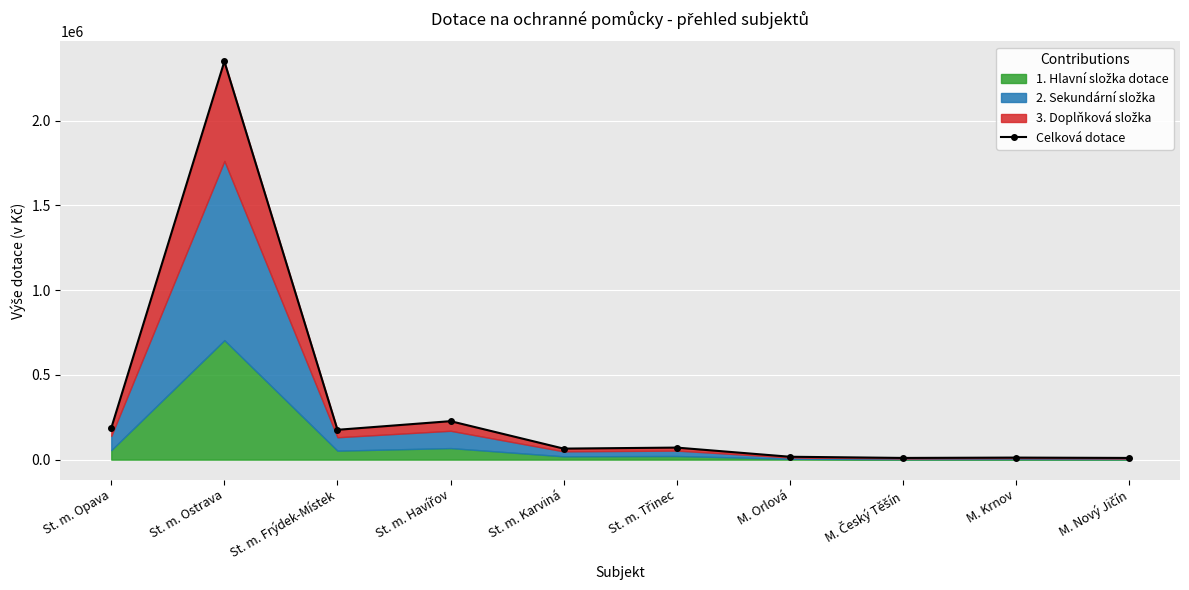

What is the label of the 7th point from the right?

St. m. Havířov